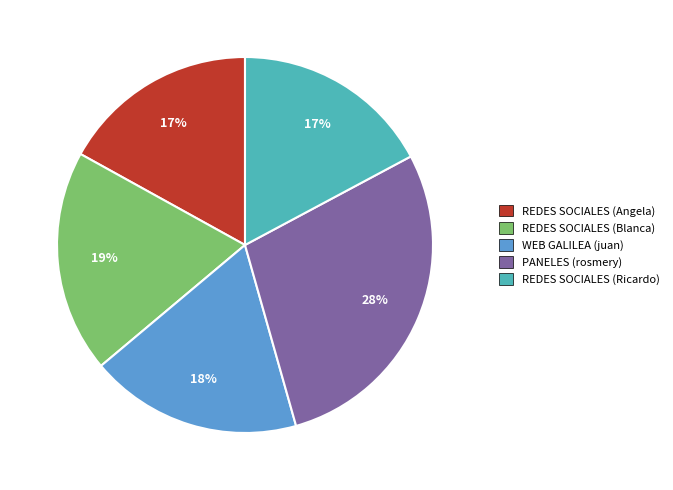

Combined, do WEB GALILEA (juan) and REDES SOCIALES (Ricardo) account for over 50%?

No